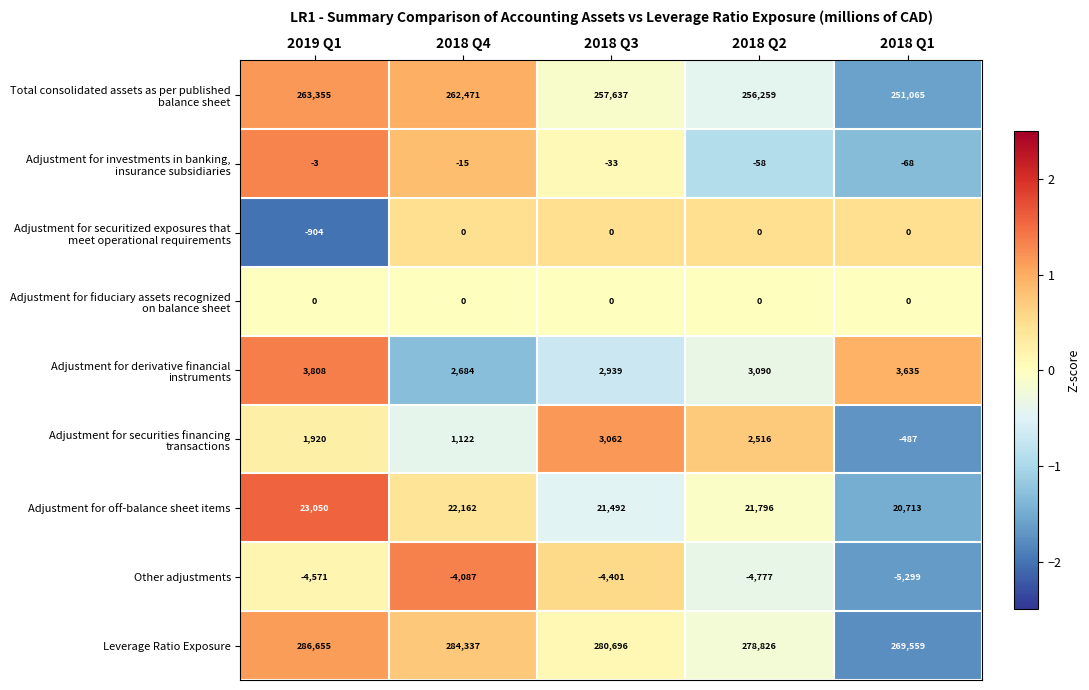

Which series has the largest total across all categories?

Leverage Ratio Exposure